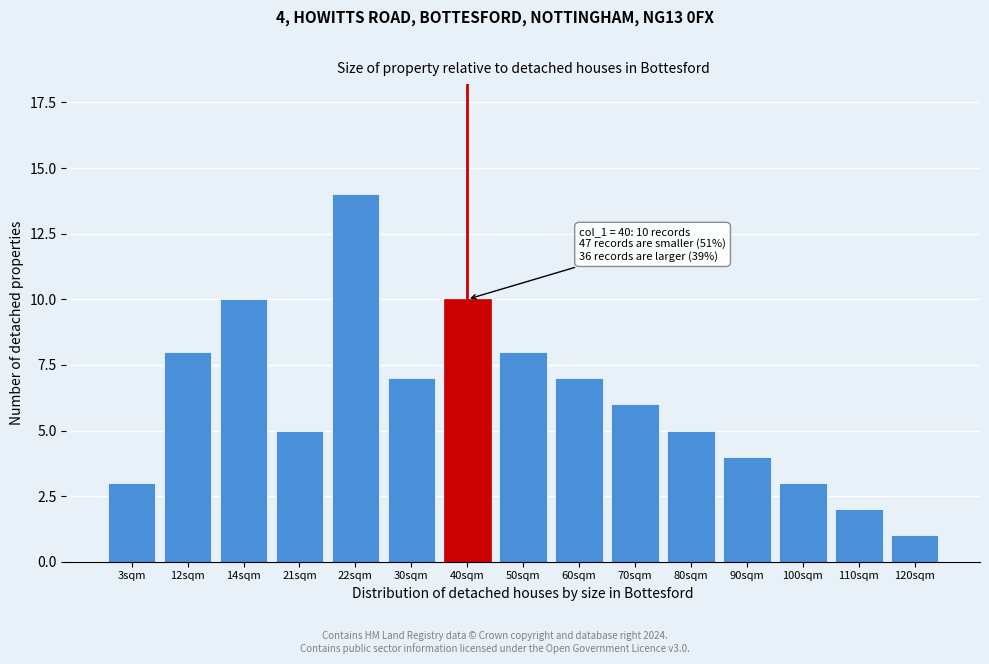

Reading left to right, list all the values displayed in this chart.

3	8	10	5	14	7	10	8	7	6	5	4	3	2	1